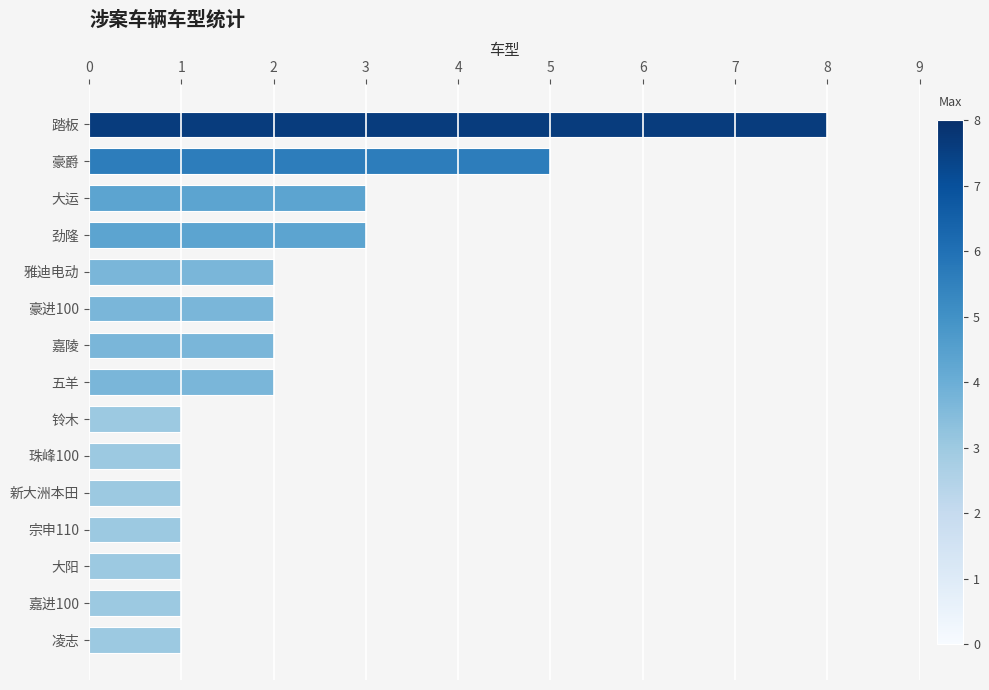

Are the bars horizontal?

Yes